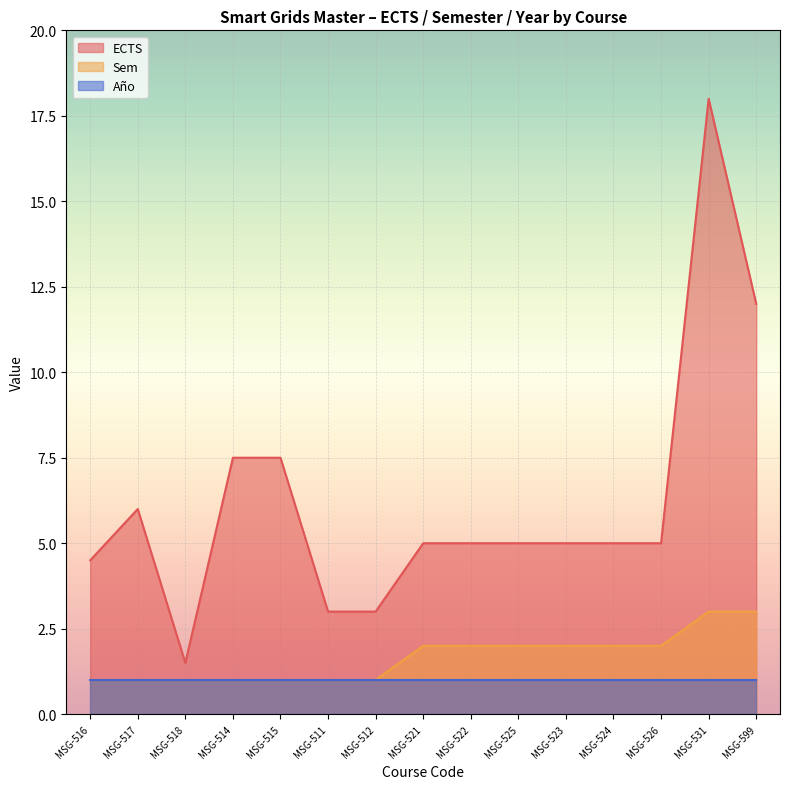

Which series has the largest range (max minus min)?

ECTS